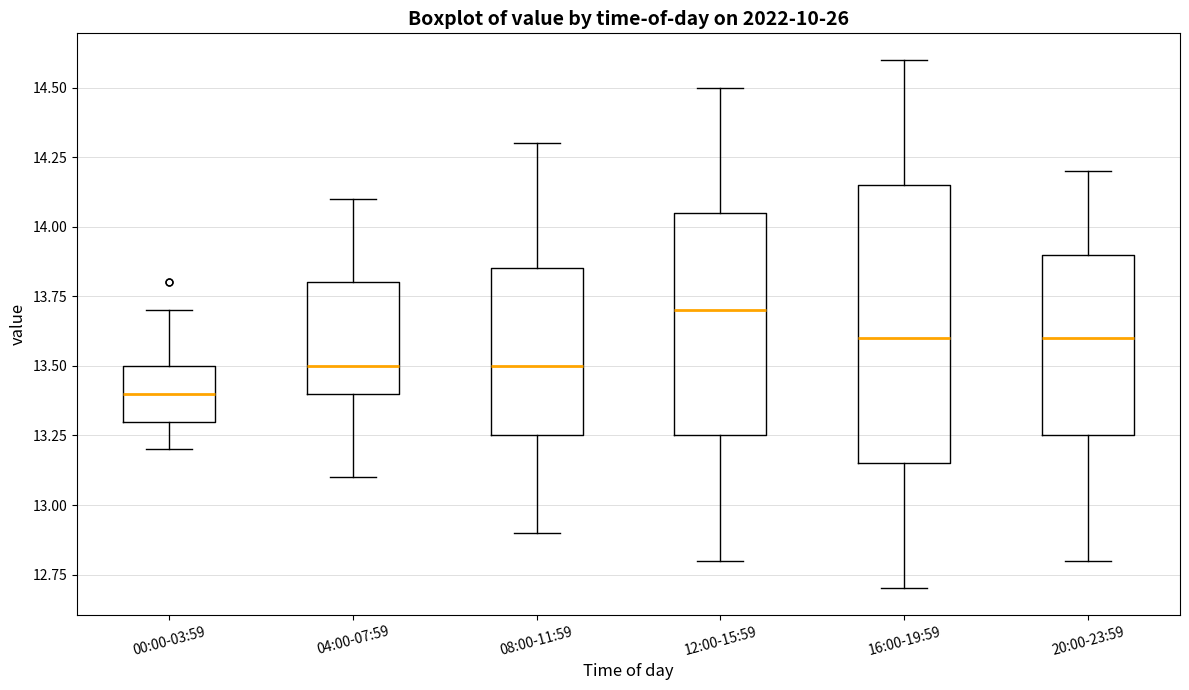

Reading left to right, transcribe this box plot: for each box, give where its median line is, the range the box spans, and where its two whiskers end, as read against the y-axis. The values are not printed on the chart, so give them approximately, as read against the axis.

00:00-03:59: median 13.40, box 13.30 to 13.50, whiskers 13.20 to 13.70
04:00-07:59: median 13.50, box 13.40 to 13.80, whiskers 13.10 to 14.10
08:00-11:59: median 13.50, box 13.25 to 13.85, whiskers 12.90 to 14.30
12:00-15:59: median 13.70, box 13.25 to 14.05, whiskers 12.80 to 14.50
16:00-19:59: median 13.60, box 13.15 to 14.15, whiskers 12.70 to 14.60
20:00-23:59: median 13.60, box 13.25 to 13.90, whiskers 12.80 to 14.20